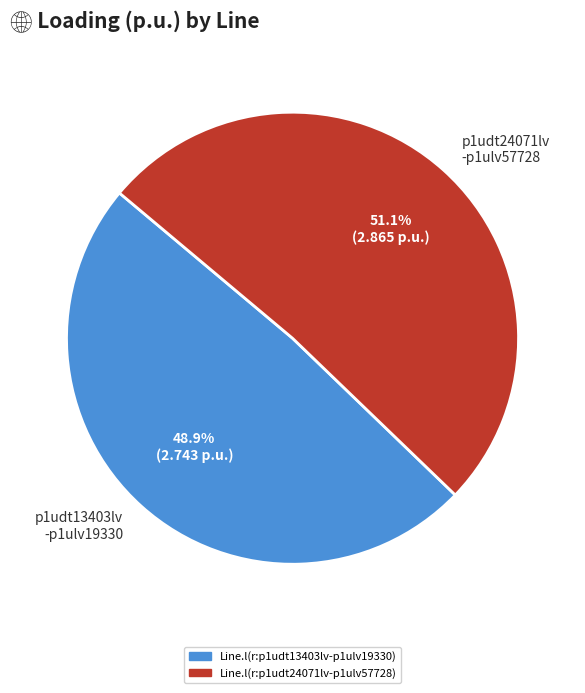

What is the smallest slice in the pie chart?

p1udt13403lv -p1ulv19330